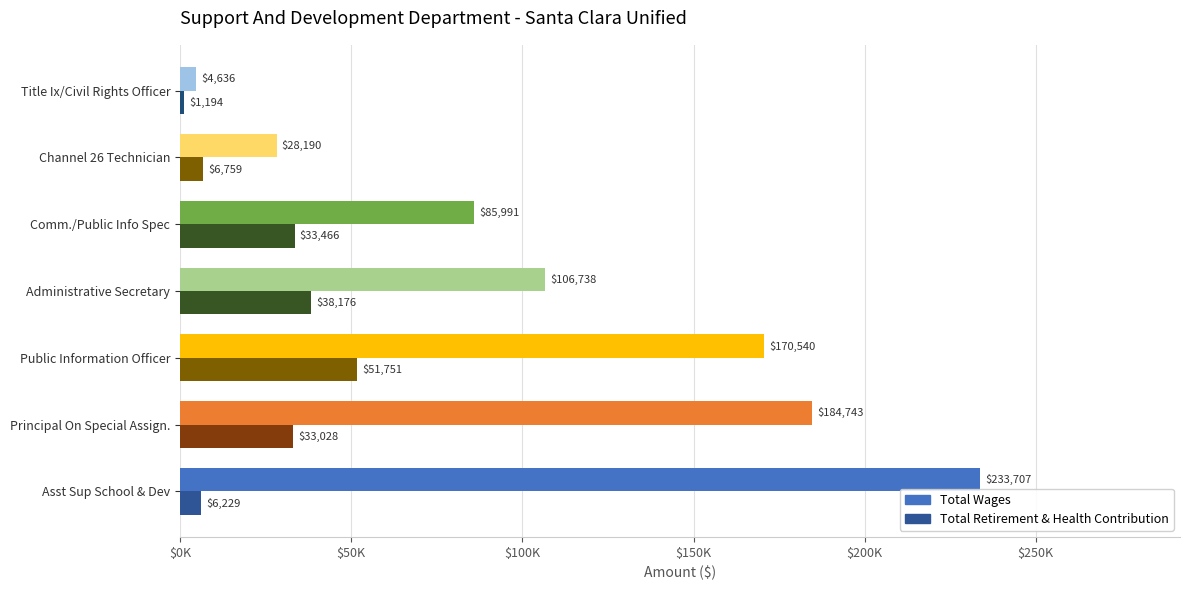

What is the difference between the second highest and minimum values in the Total Retirement & Health Contribution series?

36982